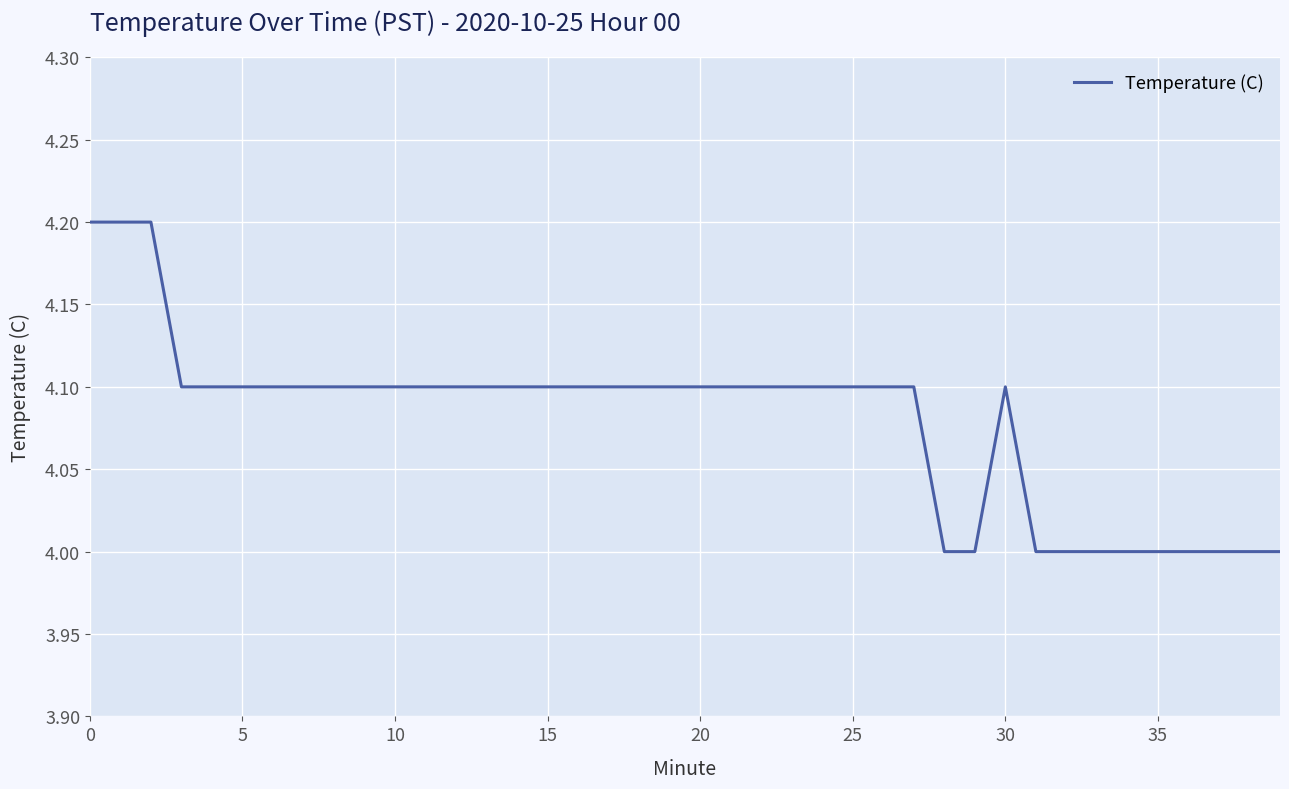

What is the smallest value displayed?

4.0